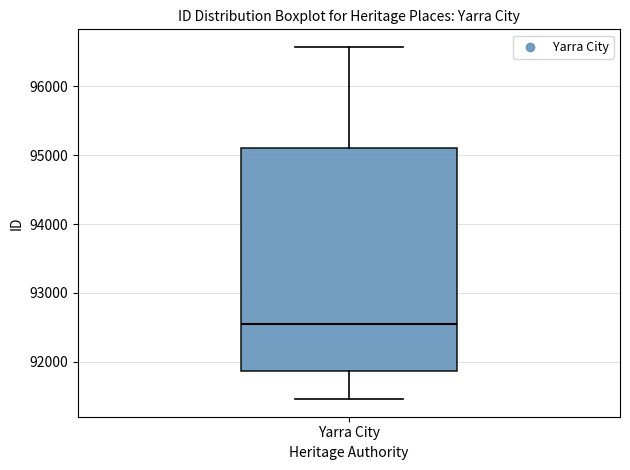

Where does the upper whisker of the box for Yarra City end on the y-axis? The values are not printed on the chart, so give them approximately, as read against the axis.

96600